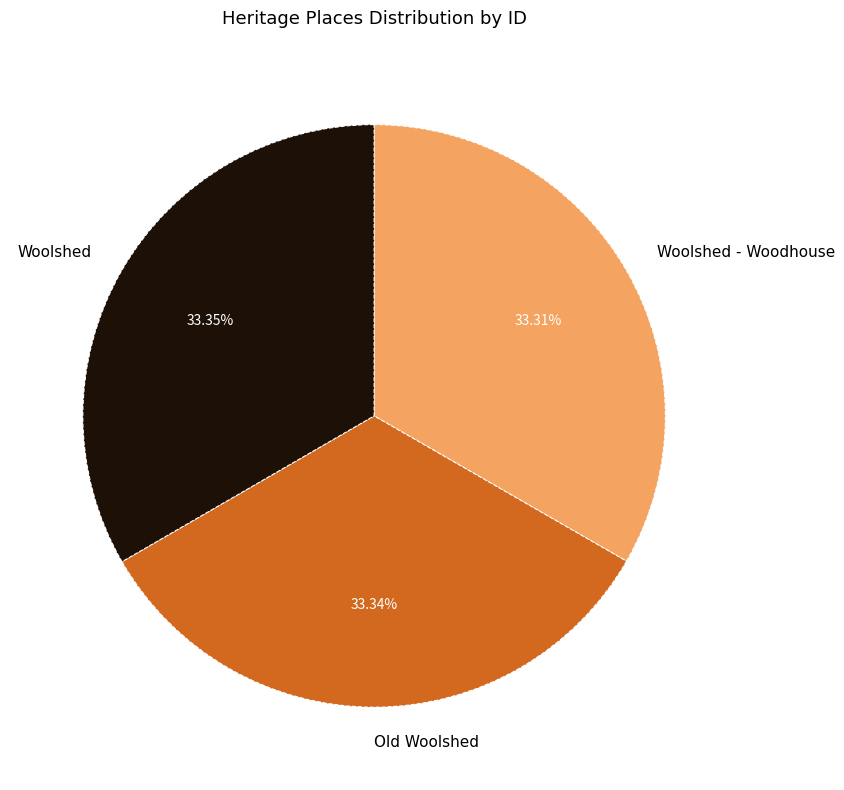

How much of the chart is everything except Woolshed?

66.7%